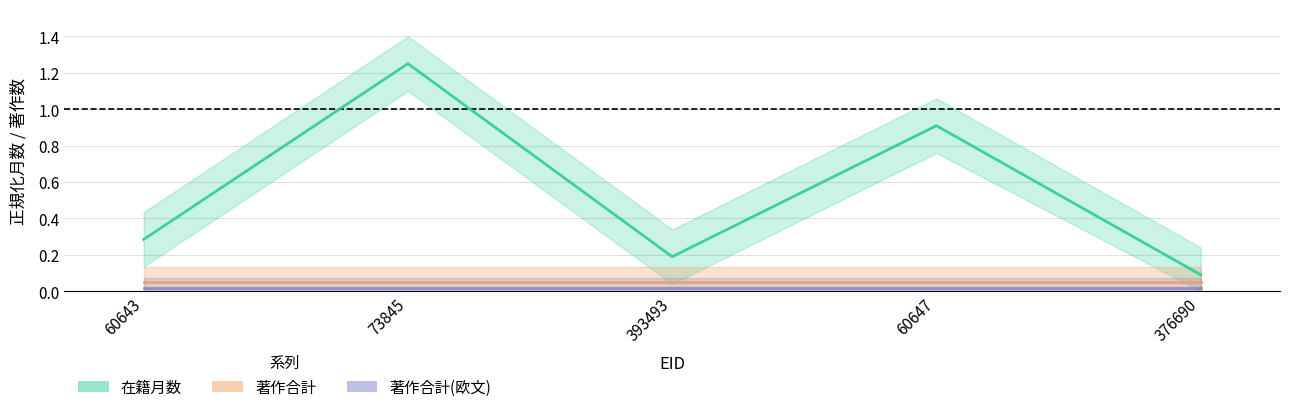

How many lines are shown in the chart?

3